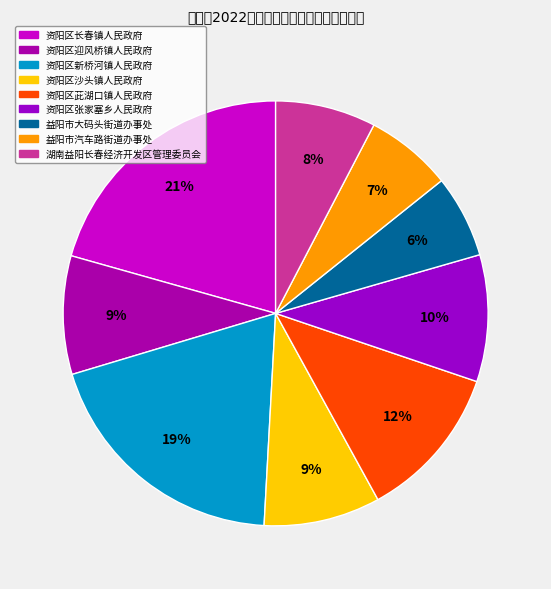

To the nearest percent, what is the difference between the 资阳区长春镇人民政府 and 资阳区张家塞乡人民政府 slice percentages?

11%